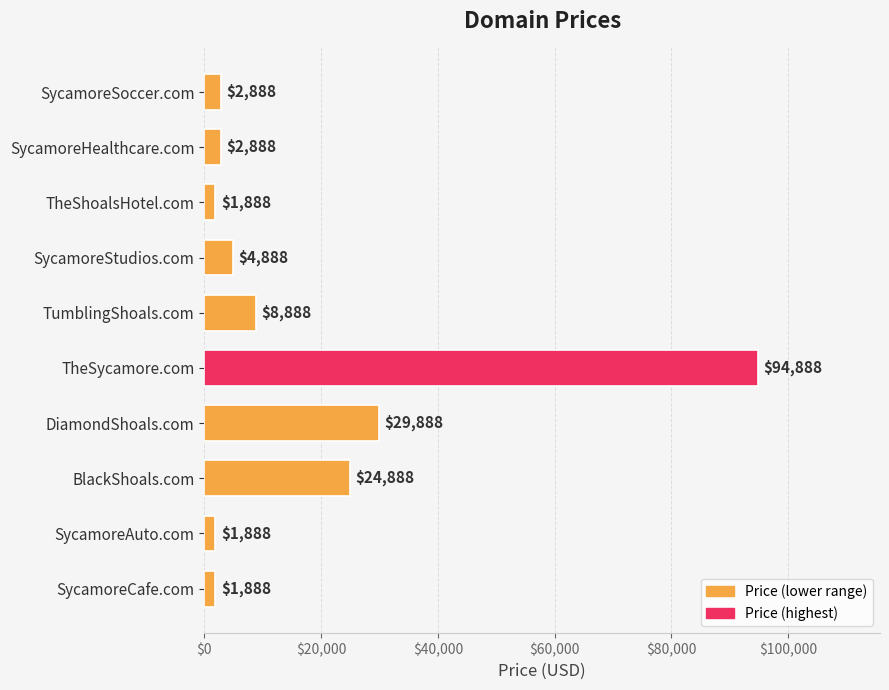

The chart shows a value of 24888 at BlackShoals.com. True or false?

True